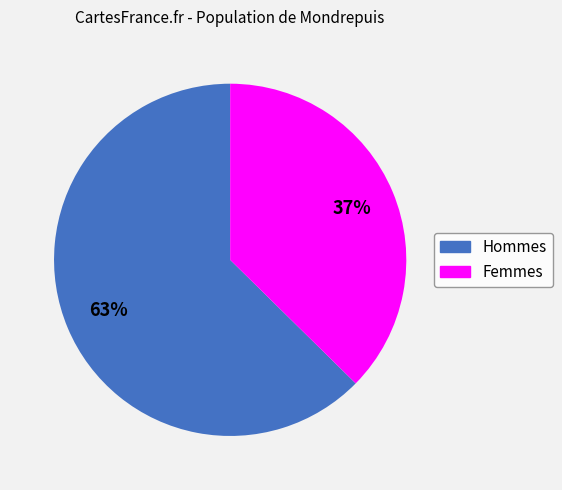

How many slices are in this pie chart?

2